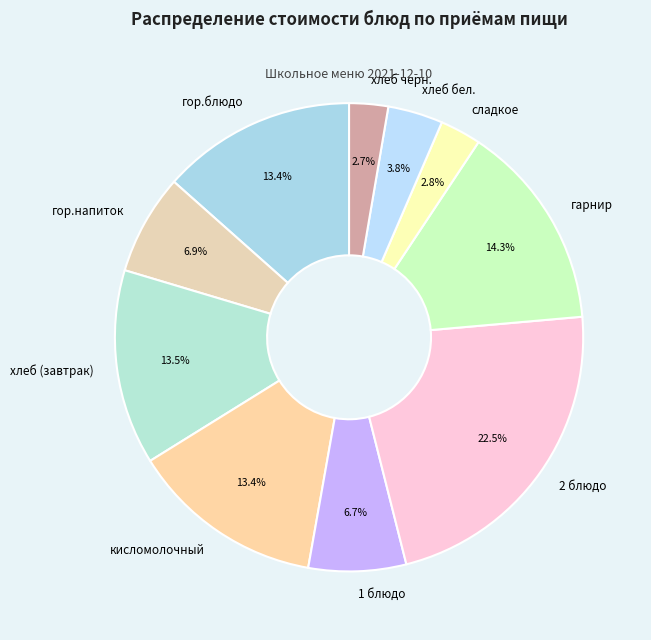

True or false: гор.блюдо accounts for 13% of the total.

True